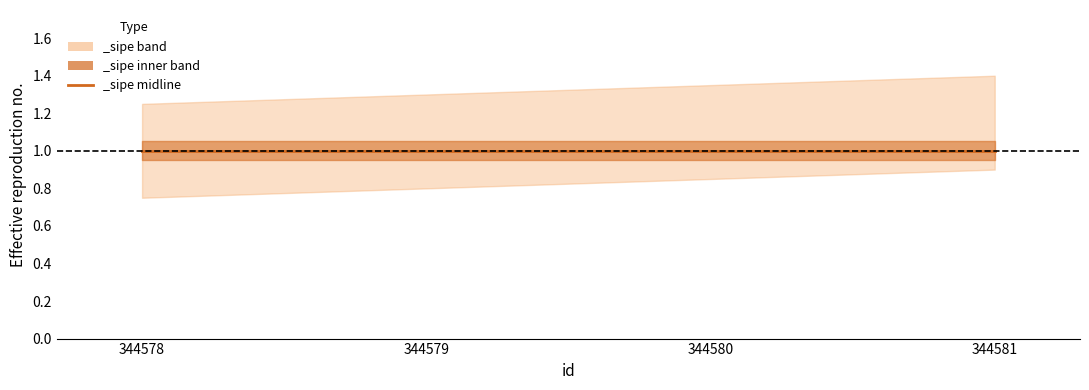

At which label does _sipe_mid reach its peak?

344578